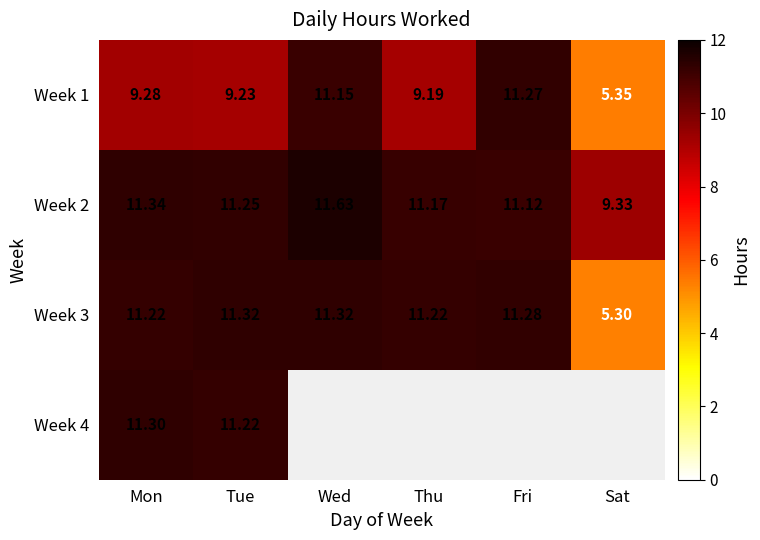

The Week 1 series shows 2.4 at Tue. True or false?

False